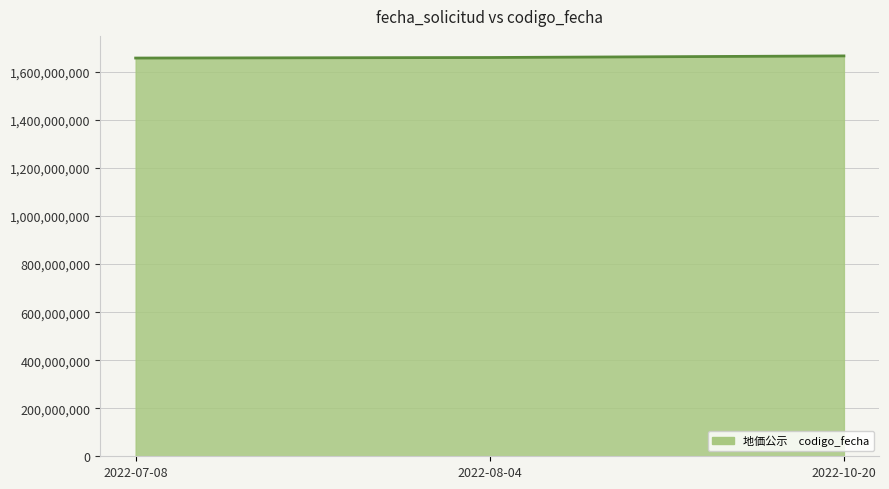

What is the greatest value displayed?

1666696962